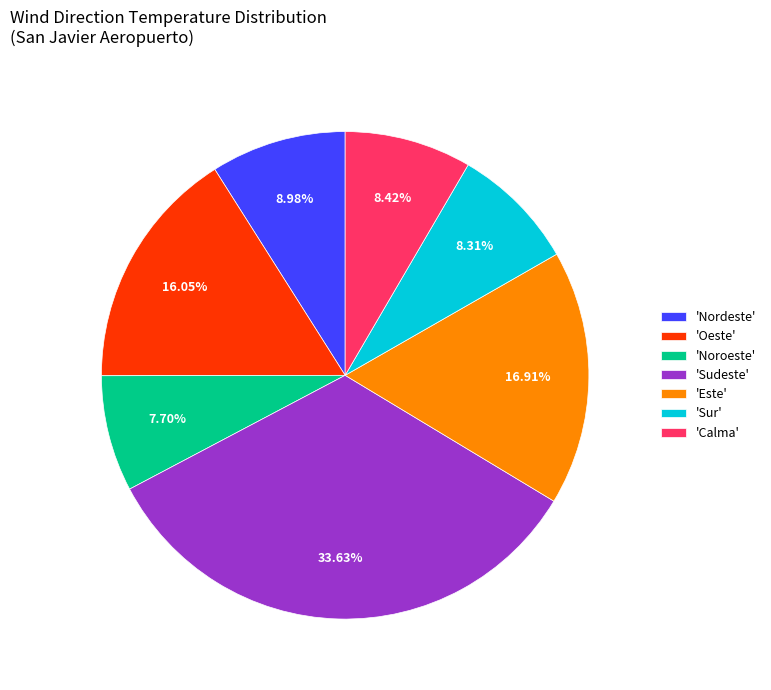

Combined, do 'Noroeste' and 'Calma' account for over 50%?

No